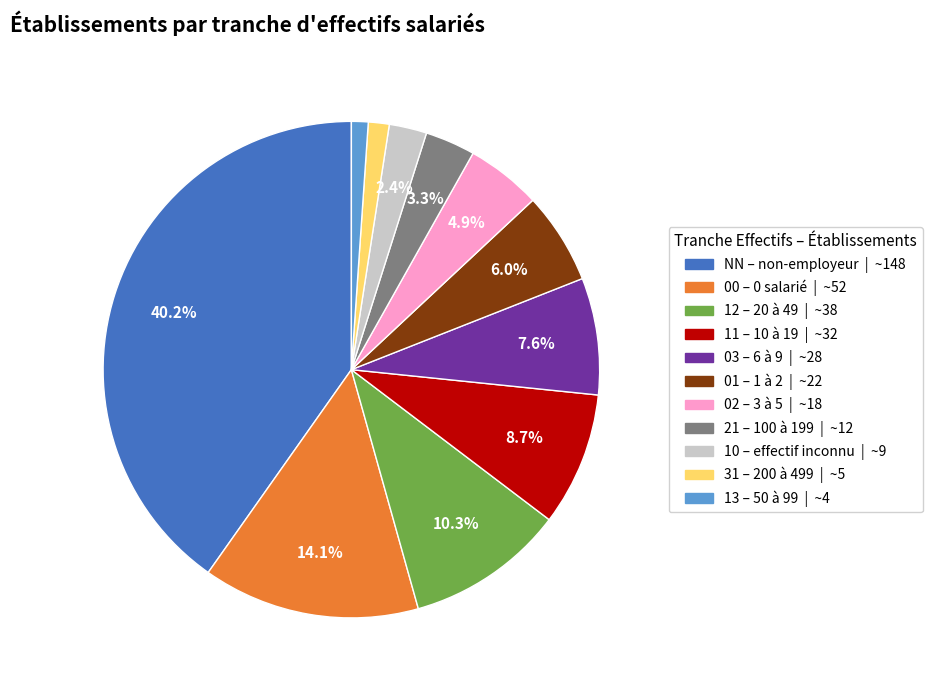

Is there a majority slice in this chart?

No